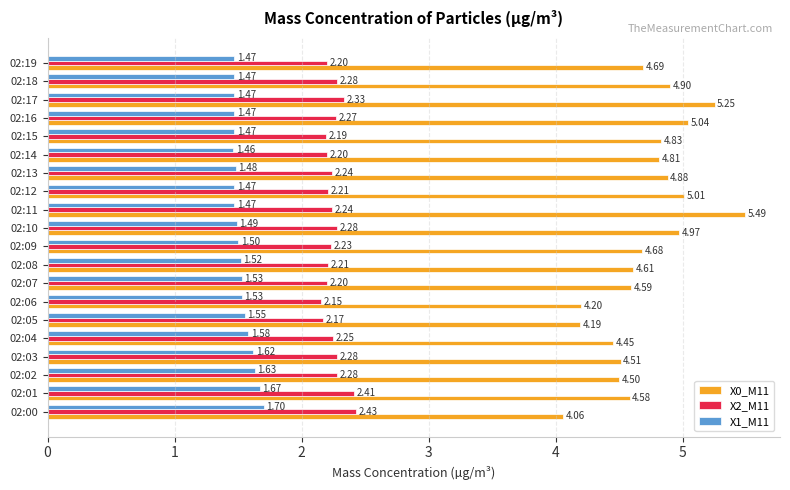

What is the maximum value for X1_M11?

1.7